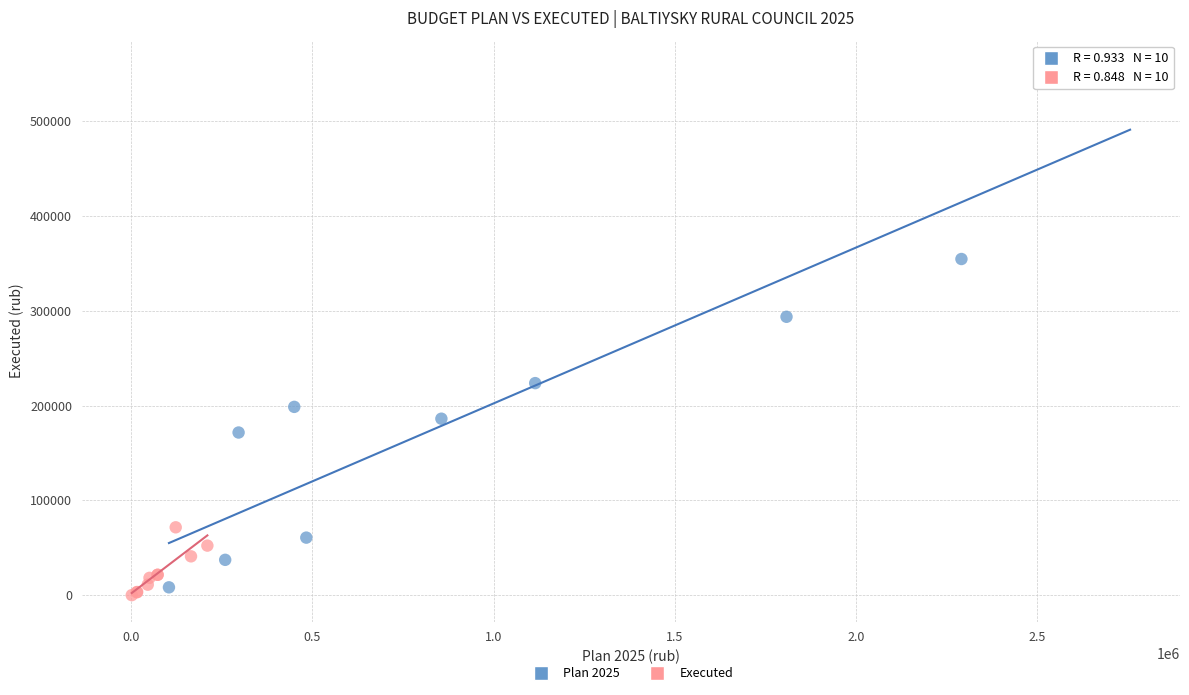

Which series reaches the maximum Y coordinate?

Plan 2025